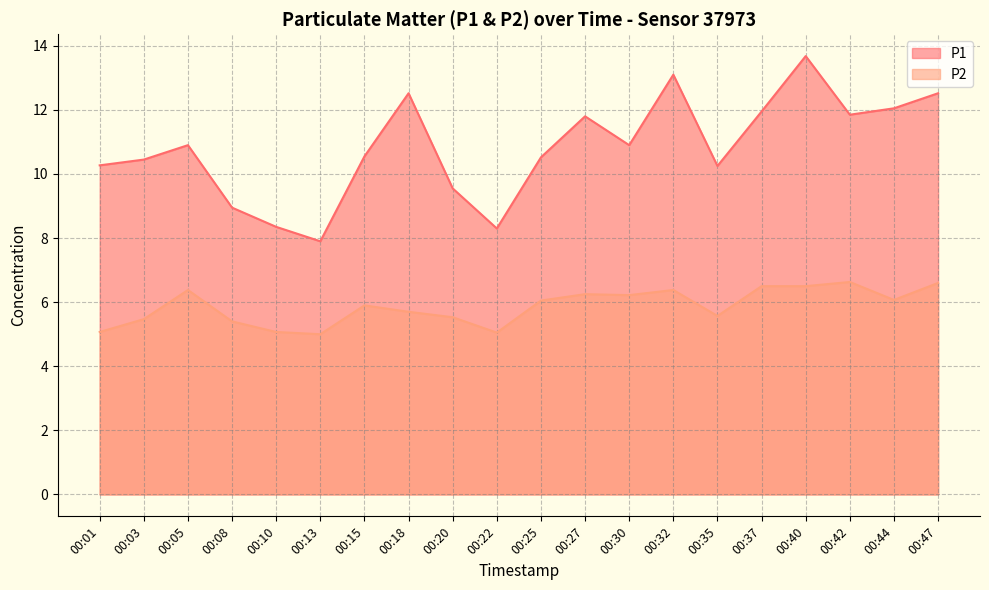

What is the difference between the maximum and second lowest values in the P1 series?

5.4